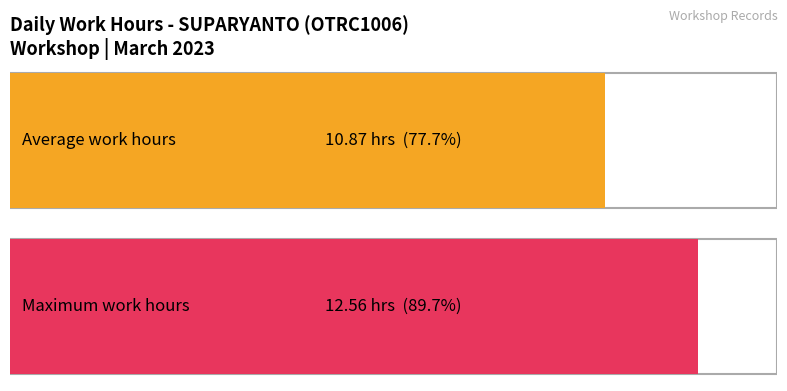

What is the average value?

10.9